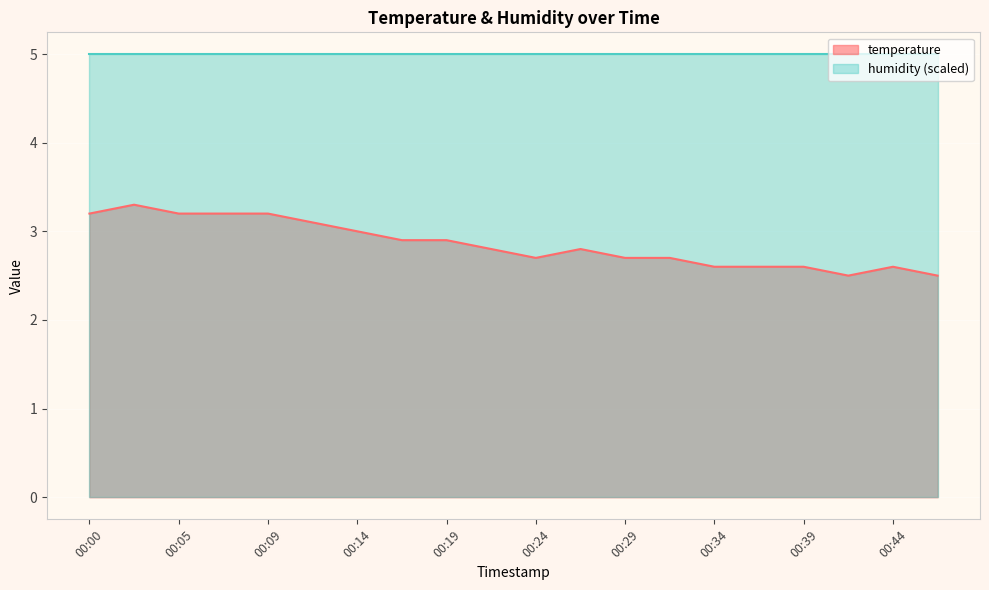

What is the sum of all values?

57.1